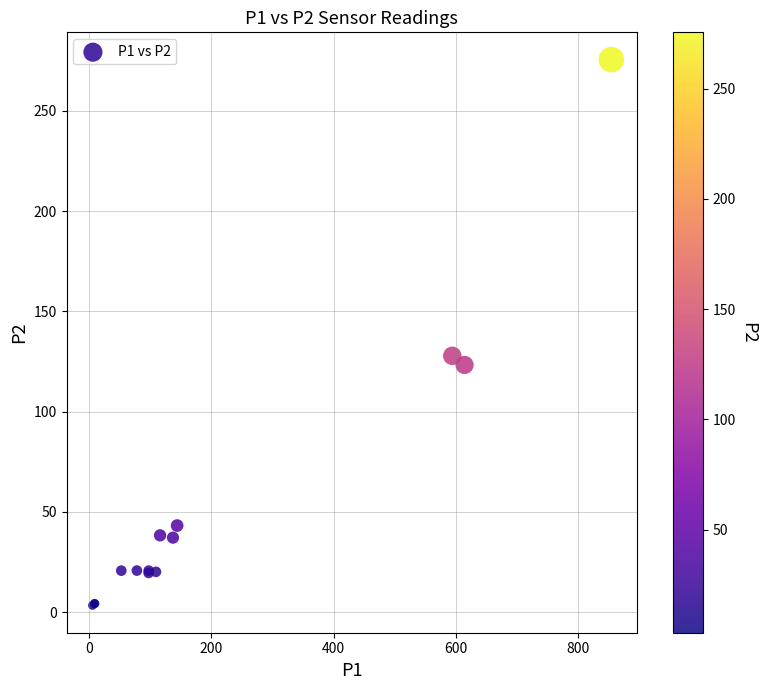

What Y value in the scatter plot is closest to 139?

127.8